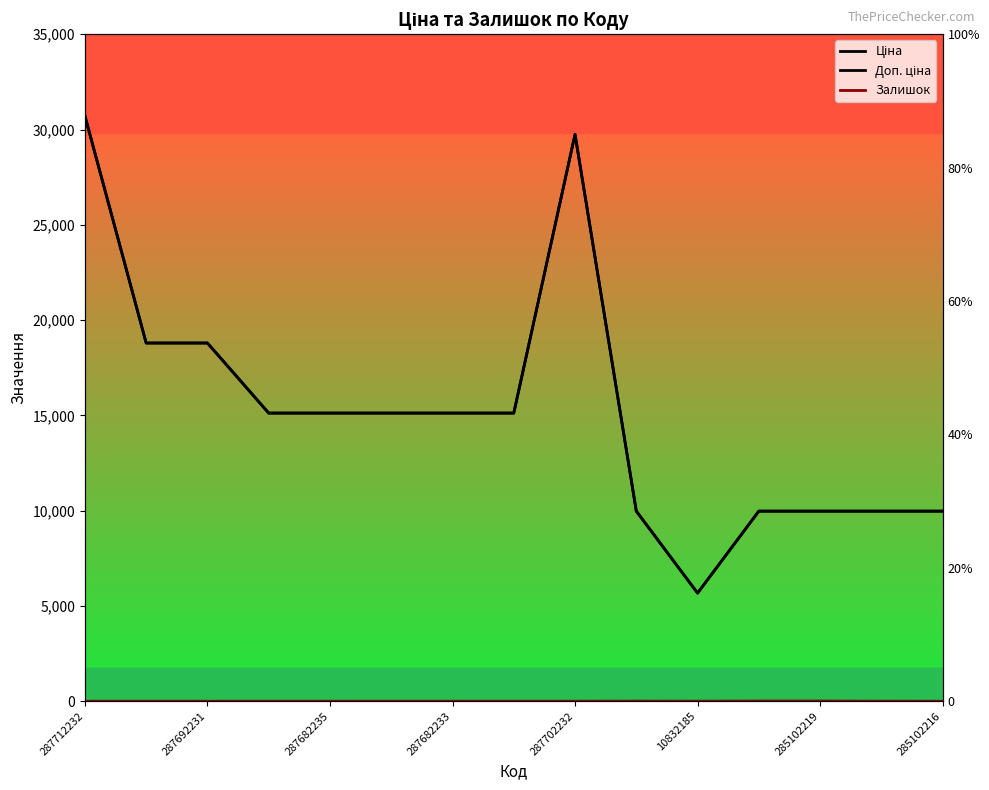

At how many categories does at least one series exceed 21178?

2